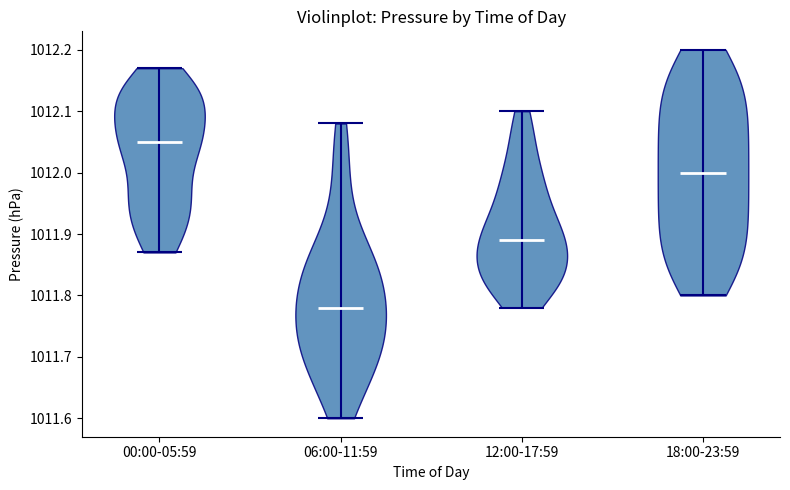

Which violin has the highest median line?

00:00-05:59